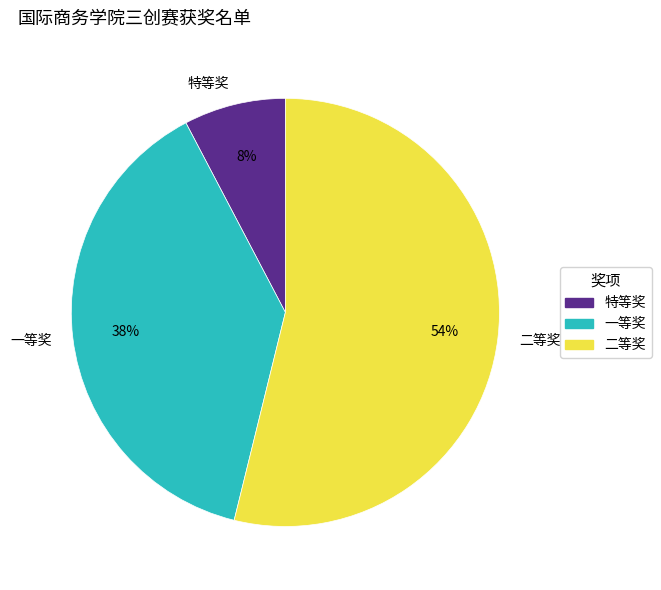

Rank the categories by value from lowest to highest.

特等奖, 一等奖, 二等奖